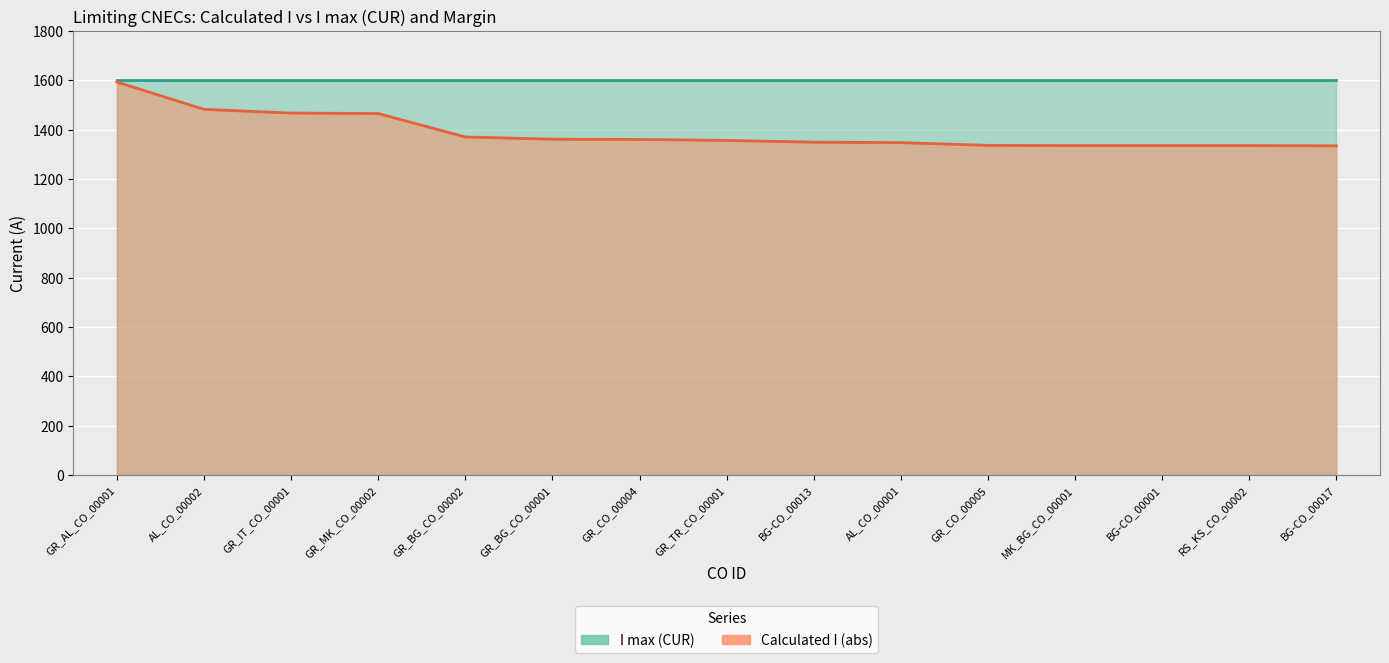

What is the label of the 13th point from the left?

BG-CO_00001